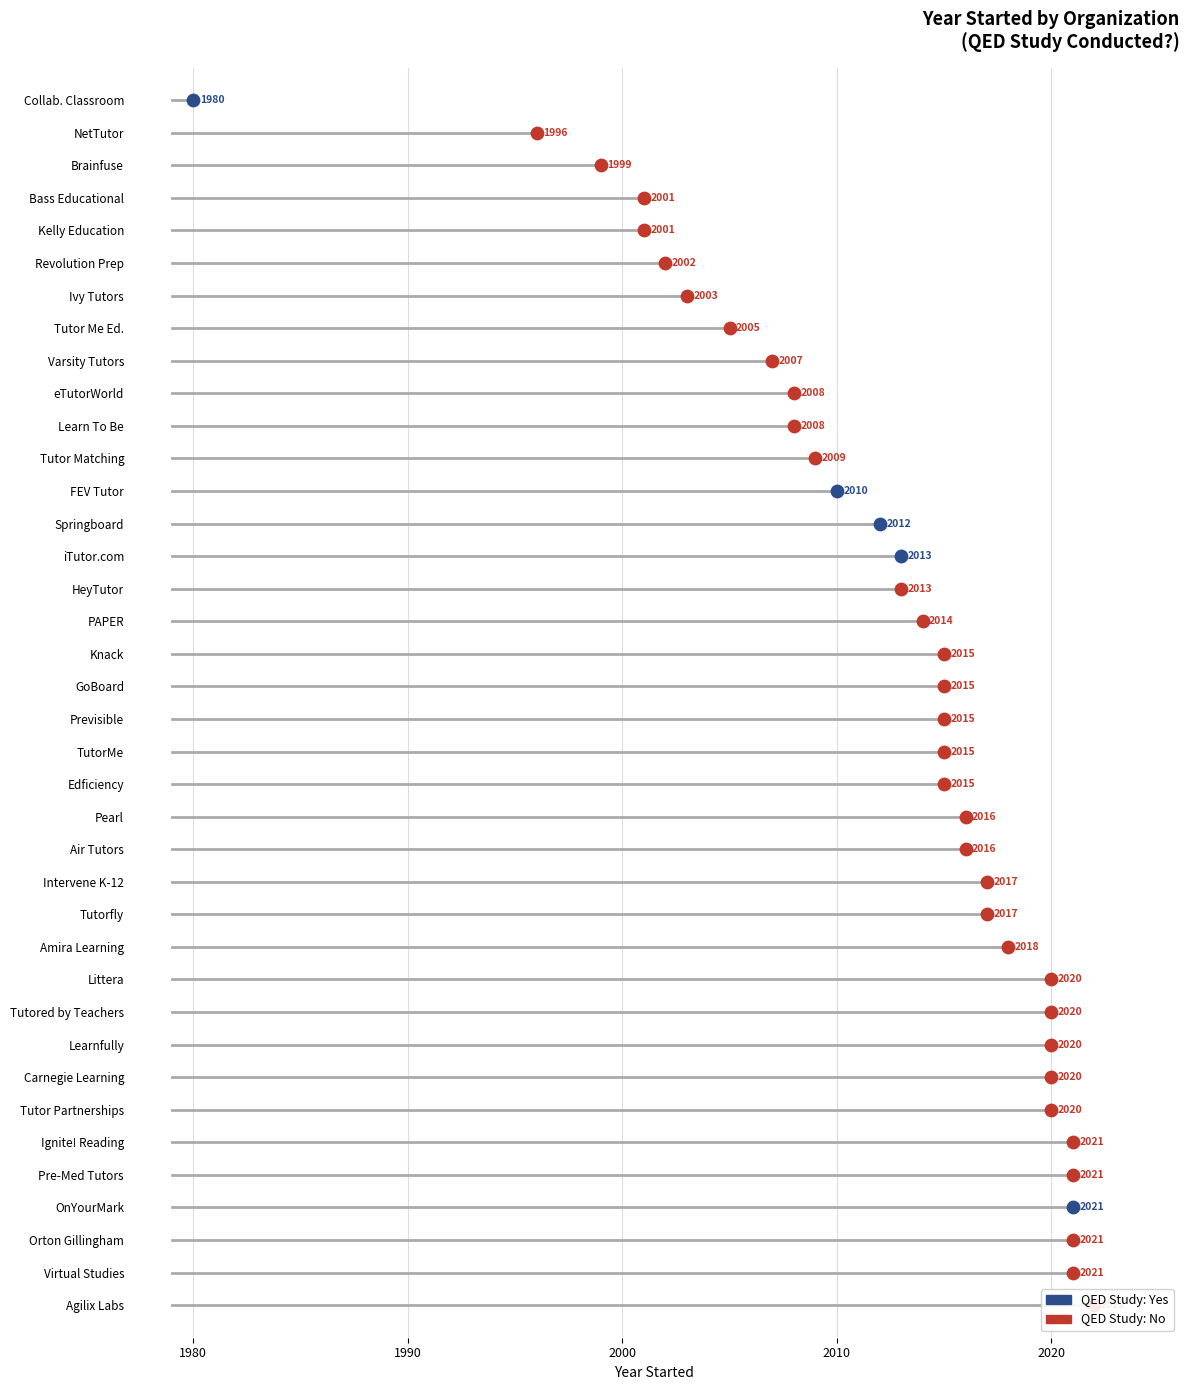

Between 23 and 19, which is larger?

23